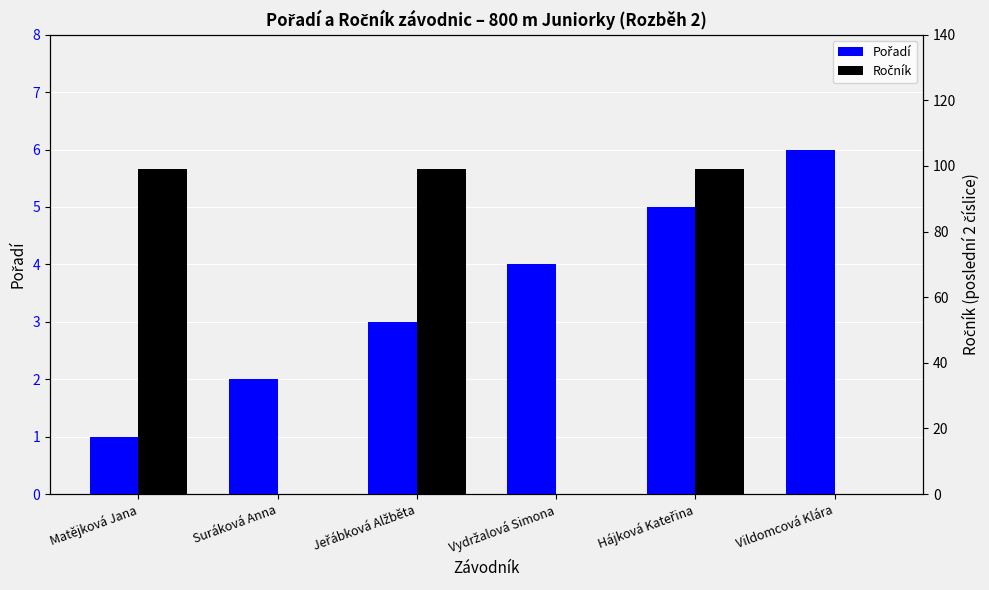

What is the value of the Ročník bar at the 3rd from the left?

99